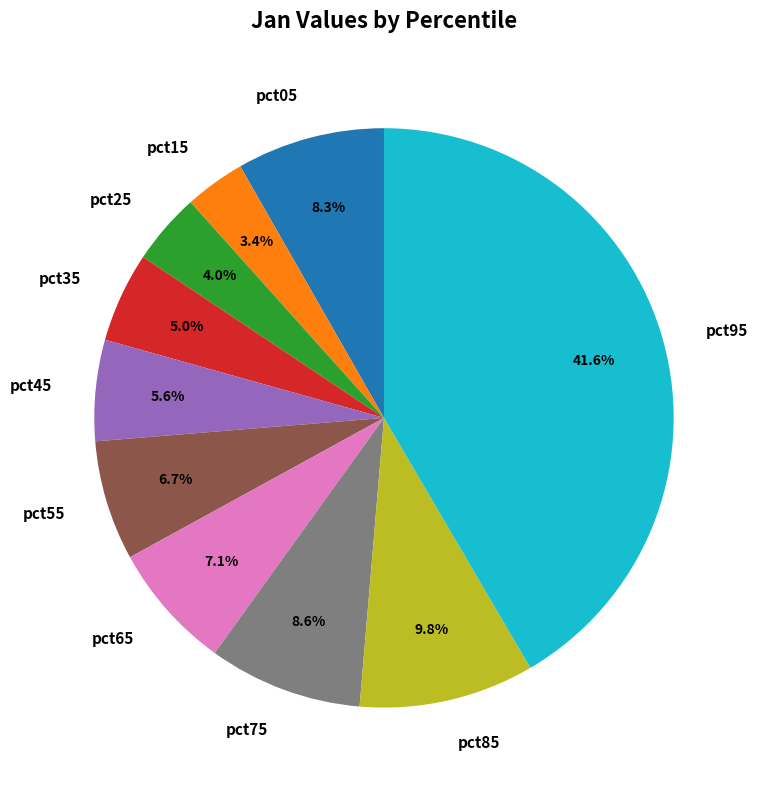

Count the number of slices in the pie.

10